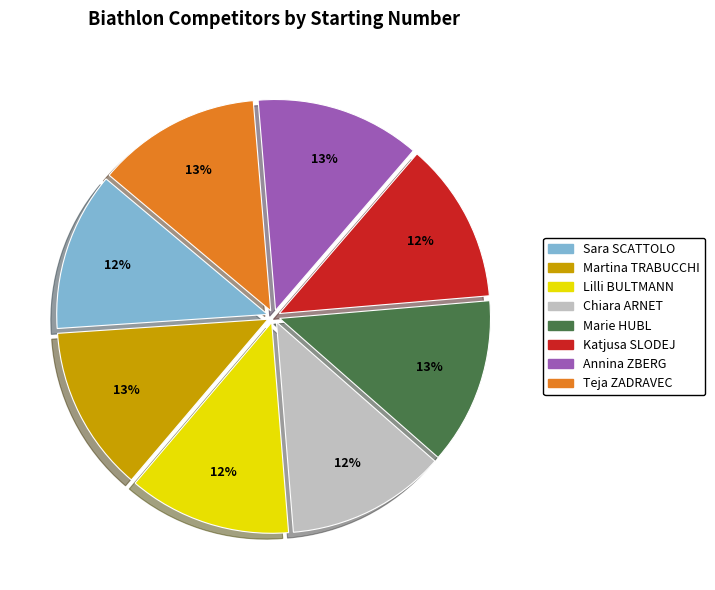

Does any single category account for the majority?

No